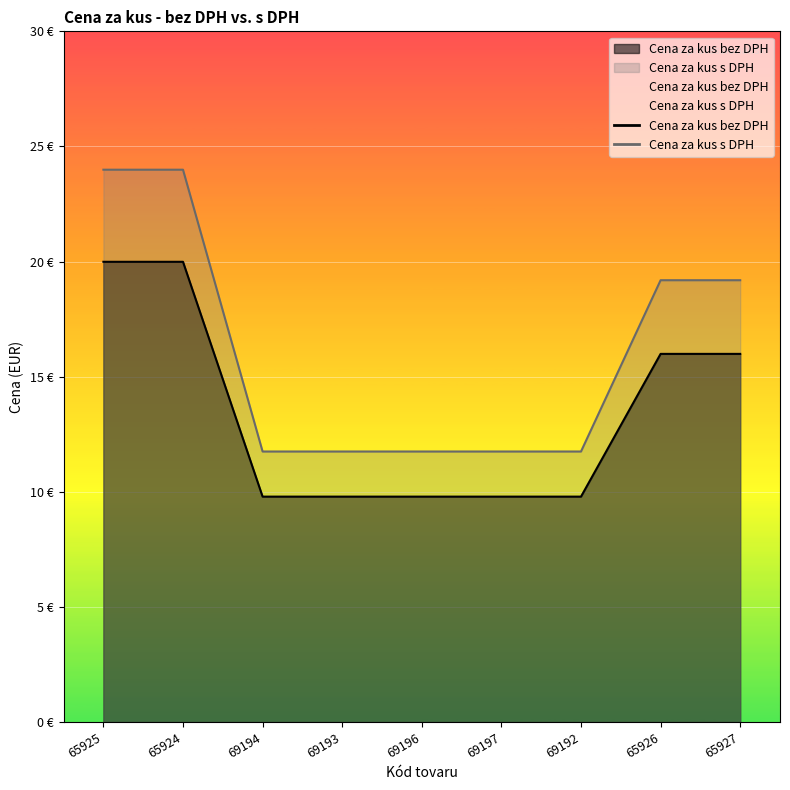

Which series changed the most between 69194 and 69197?

Cena za kus bez DPH